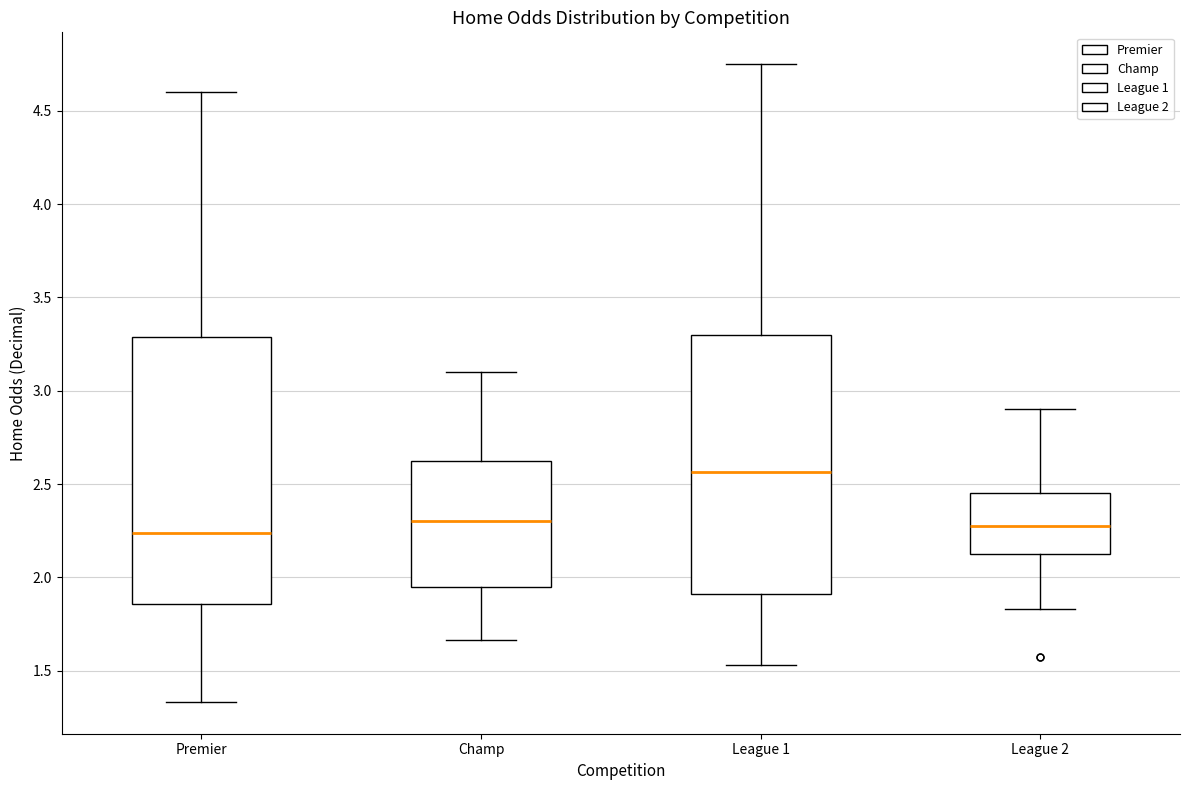

Which box's median line is the highest?

League 1